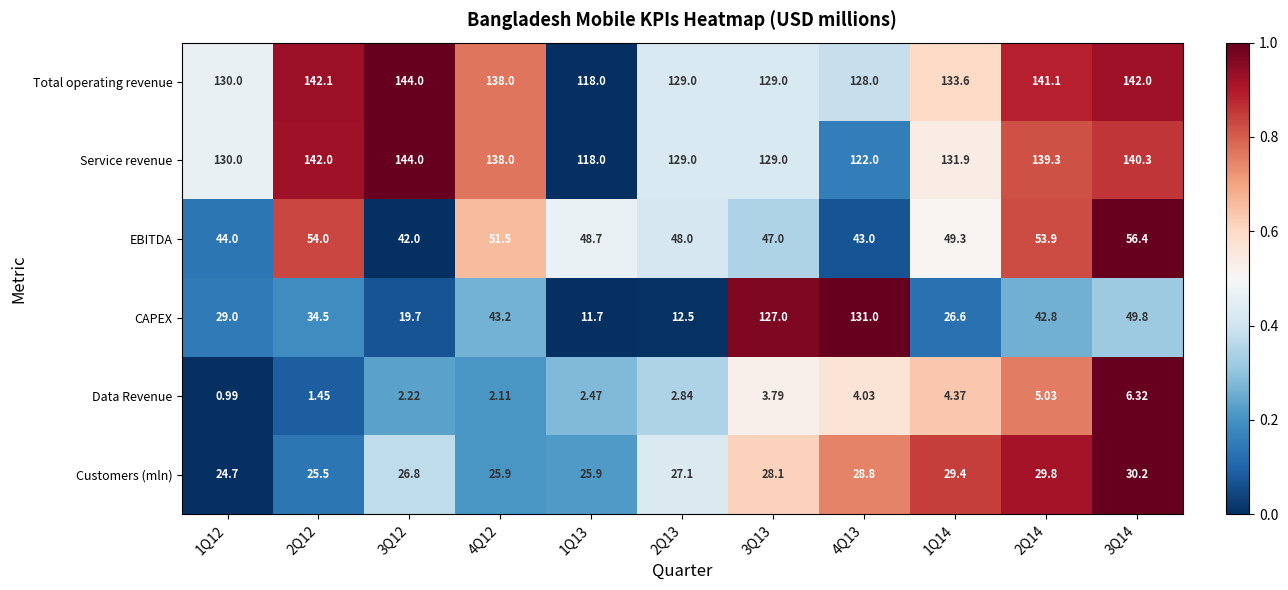

Which series changed the most between 3Q13 and 3Q14?

CAPEX